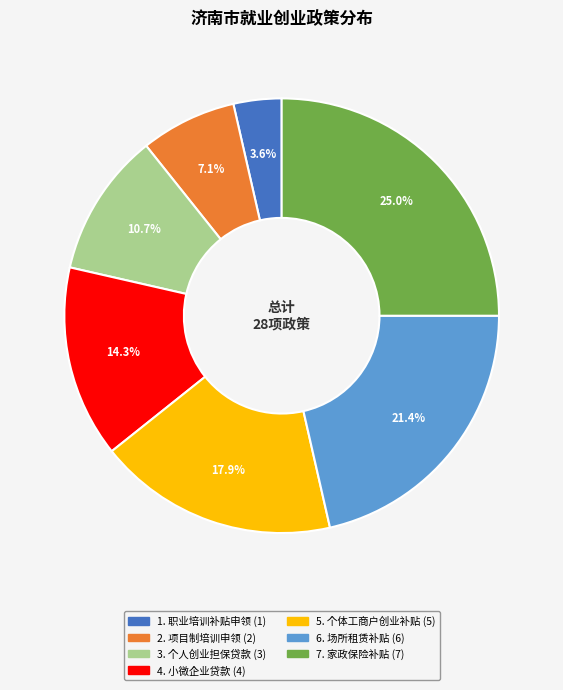

Is there any slice that represents more than half of the pie?

No